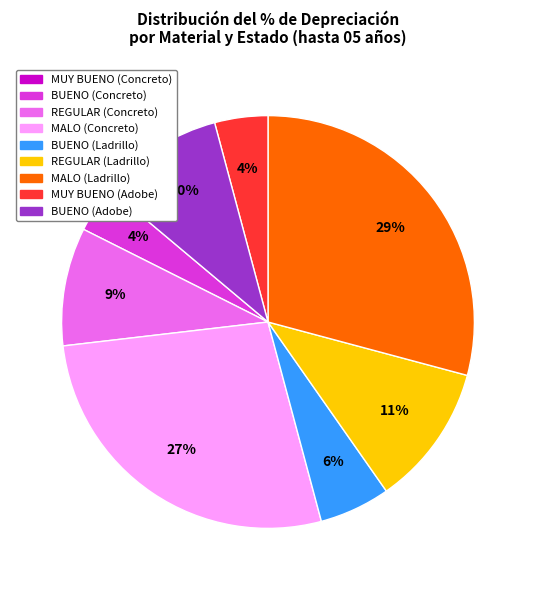

Does any single category account for the majority?

No